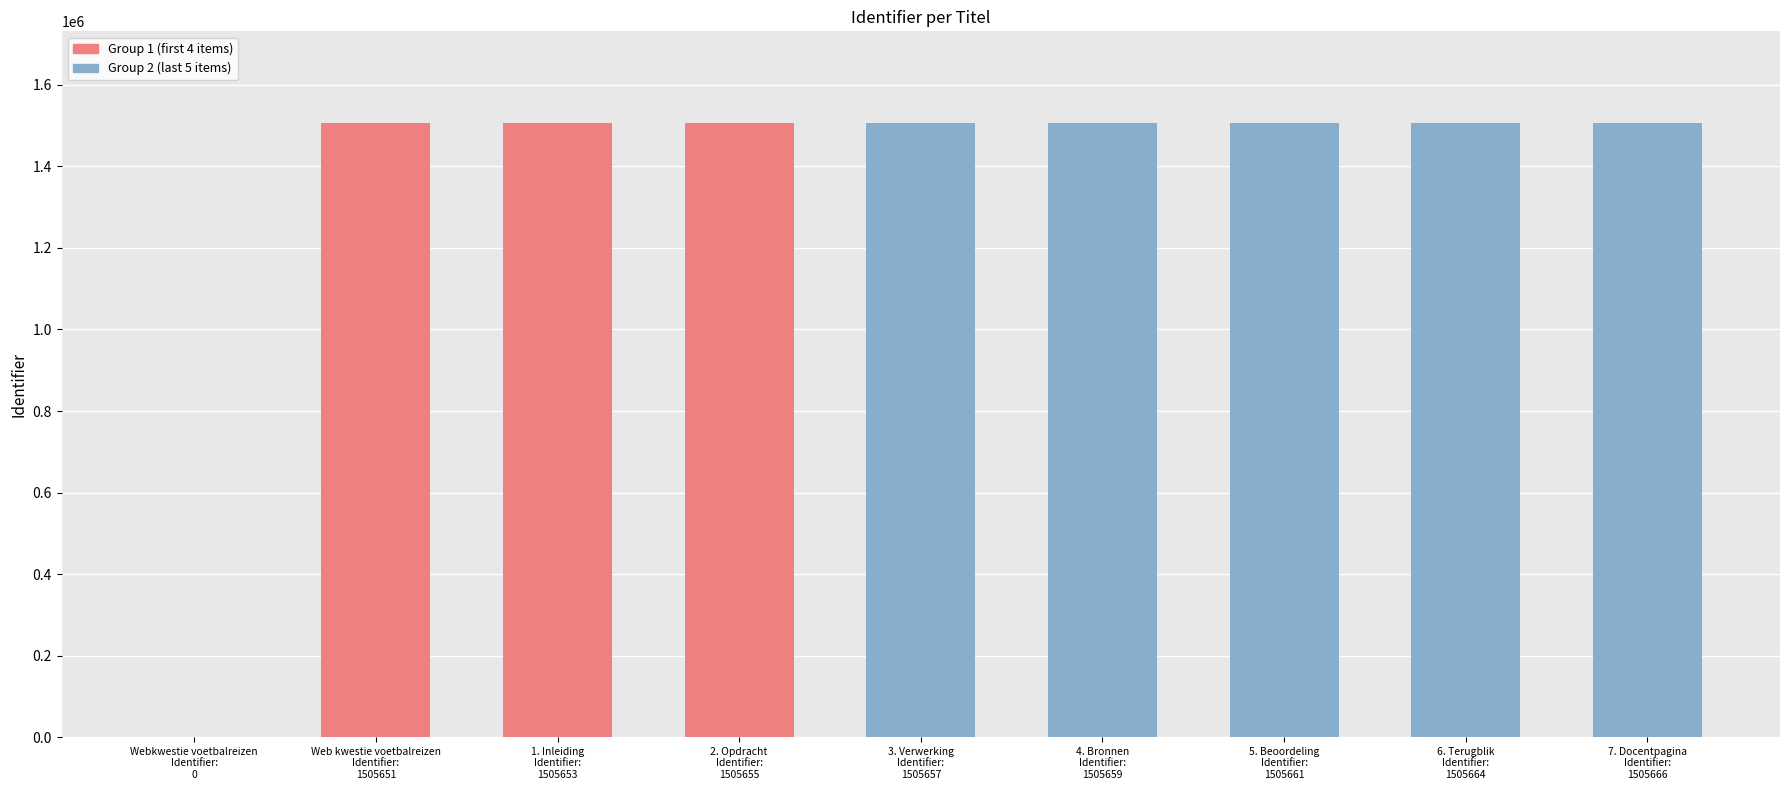

Reading left to right, what are all the values shown in this chart?

0	1505651	1505653	1505655	1505657	1505659	1505661	1505664	1505666